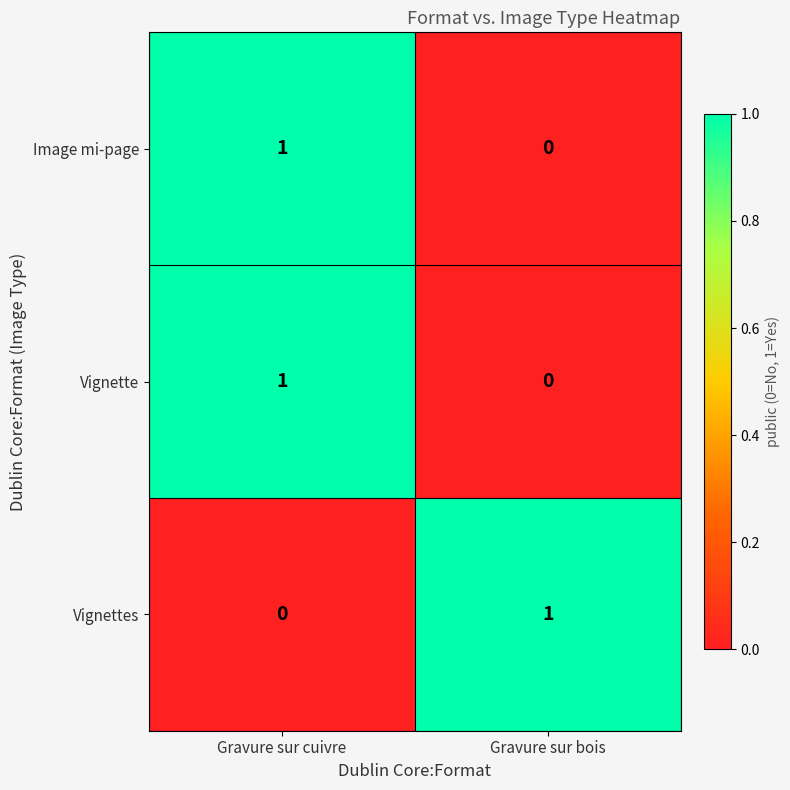

At which label is Image mi-page closest to 0?

Gravure sur bois